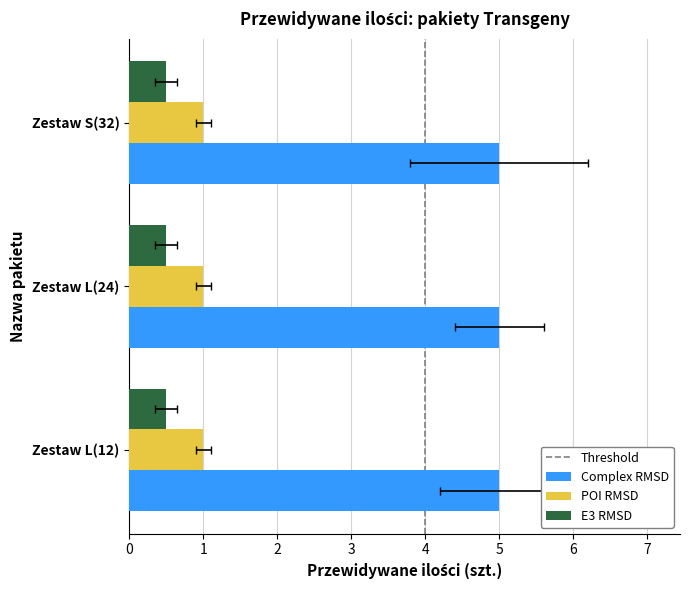

Read the E3 RMSD value at Zestaw L(12).

0.5